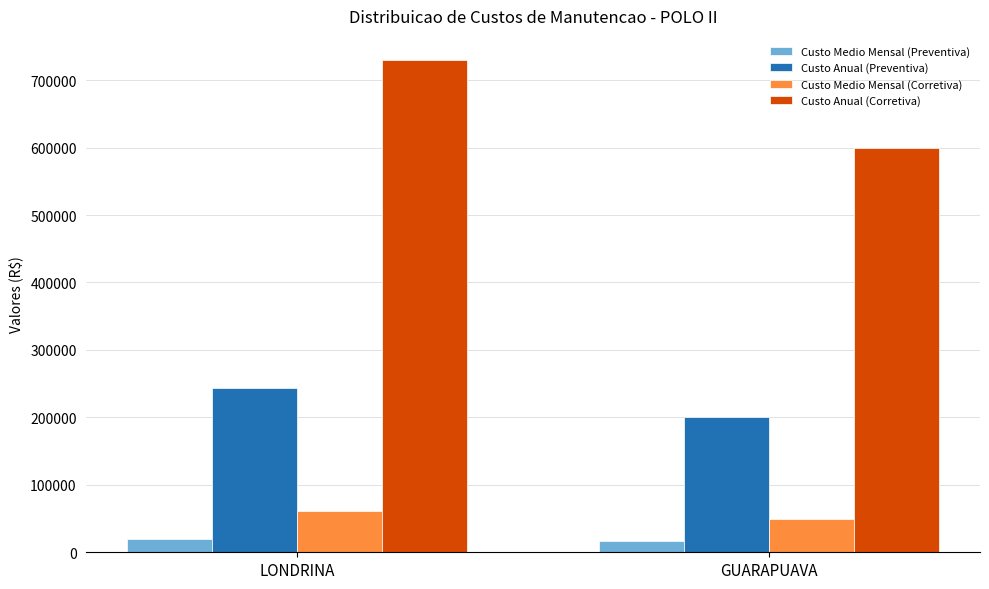

What is the label of the 1st bar from the left?

LONDRINA